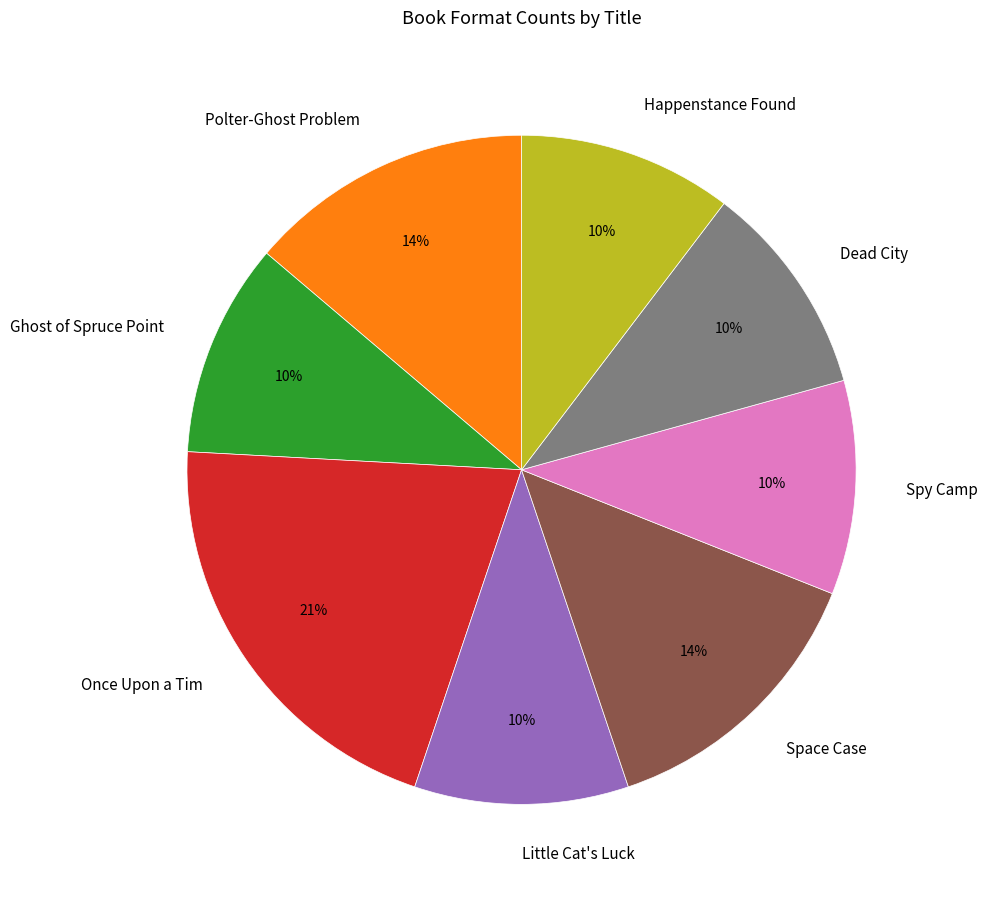

To the nearest percent, what is the average slice percentage?

12%